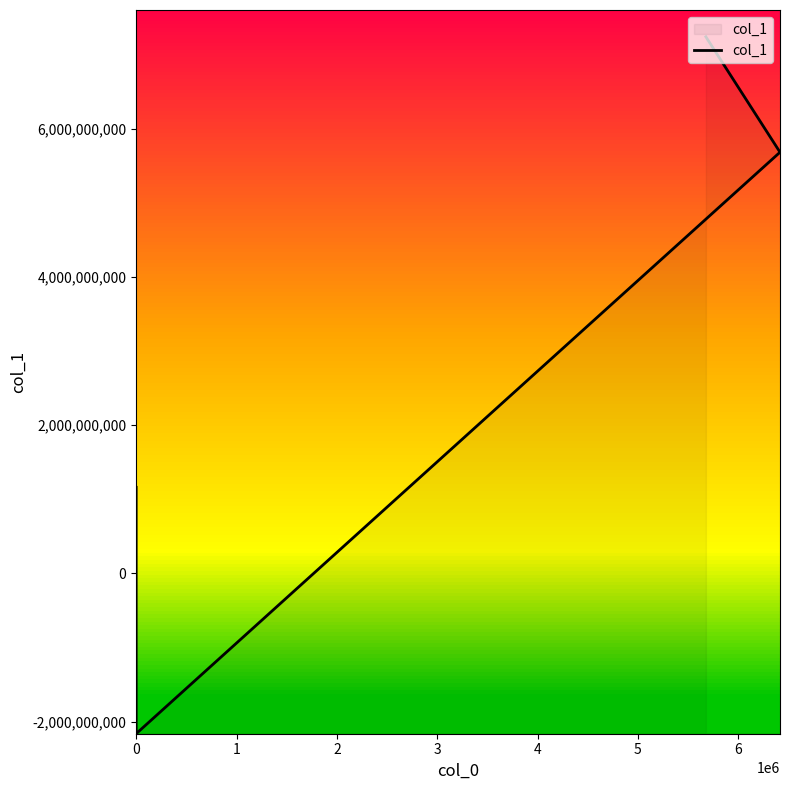

At which label does the data first exceed 1162750224?

3